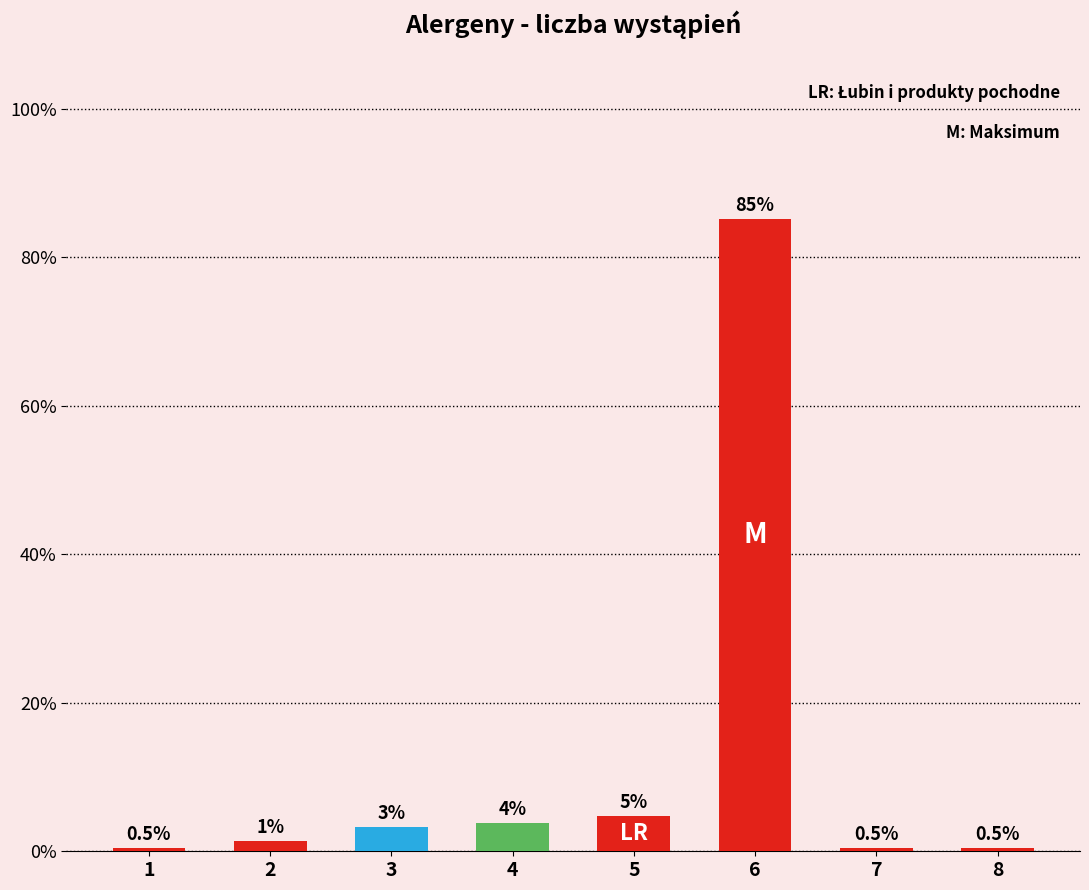

Count the number of data series in this chart.

1